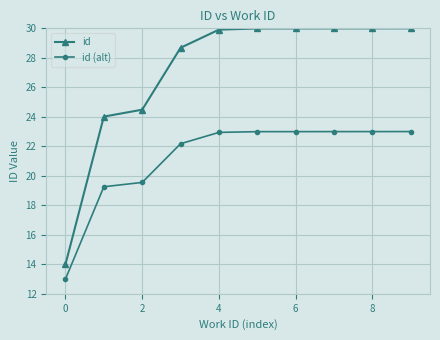

Which series has the largest range (max minus min)?

id